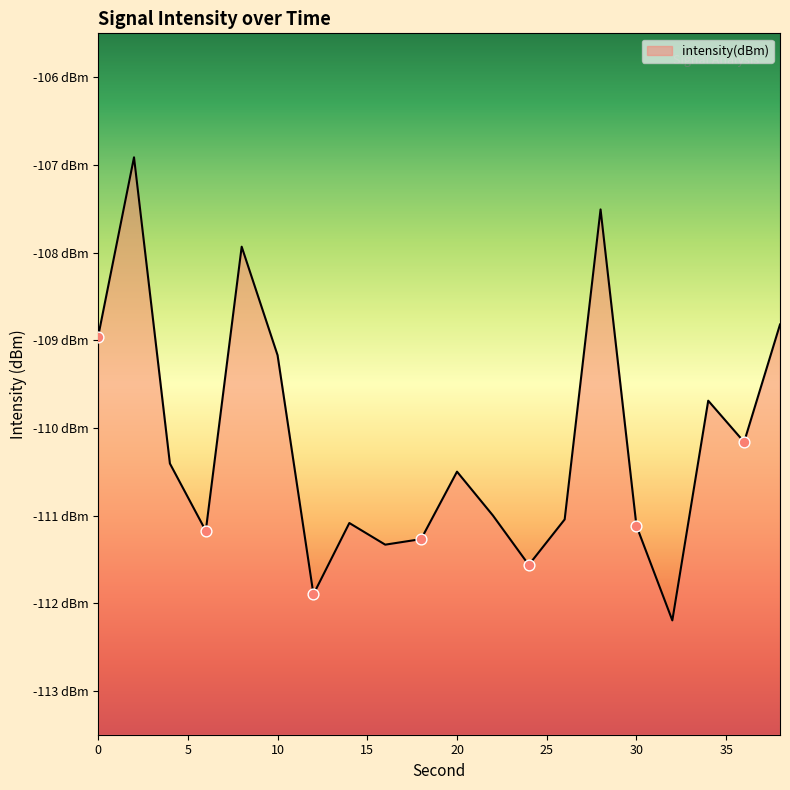

Between 16 and 4, which is larger?

4